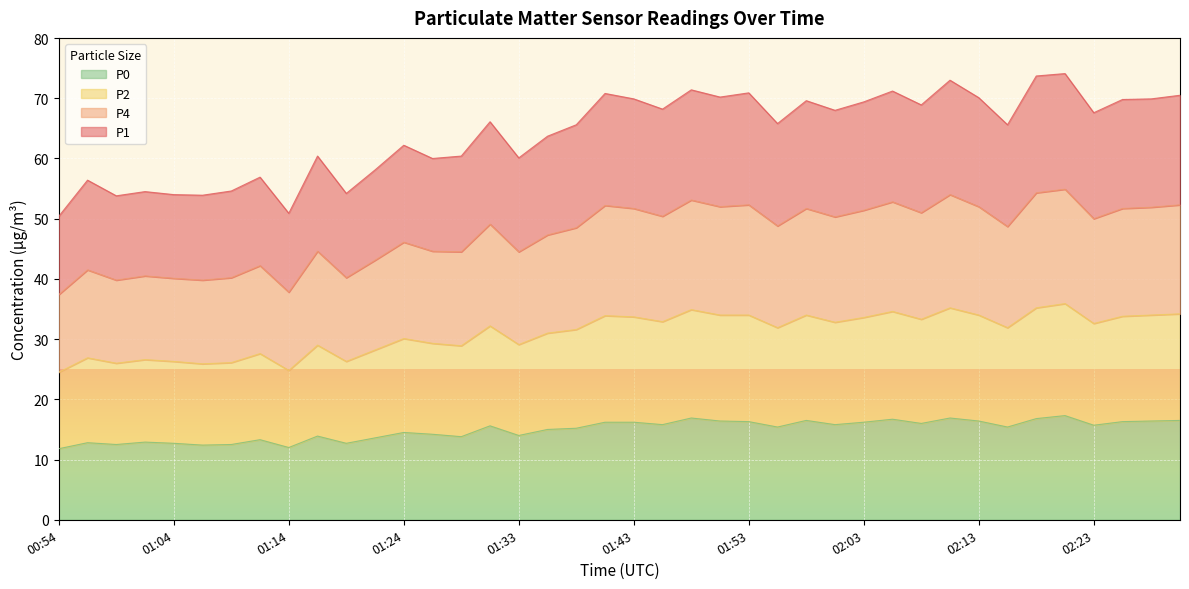

What are all the series names shown in the legend?

P0, P2, P4, P1